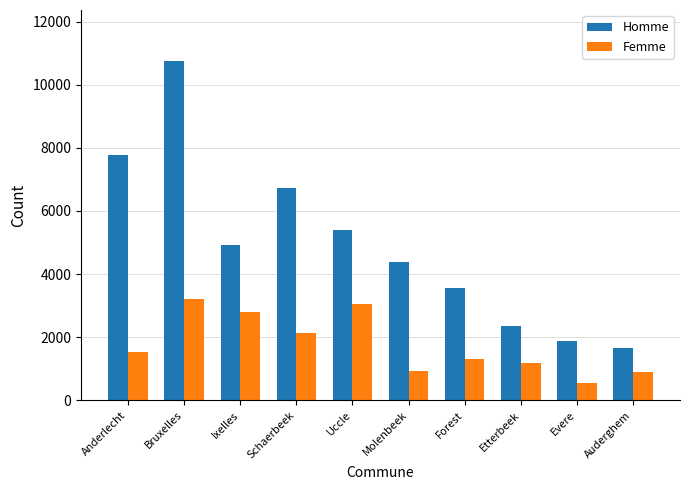

How many bars are there in each group?

2